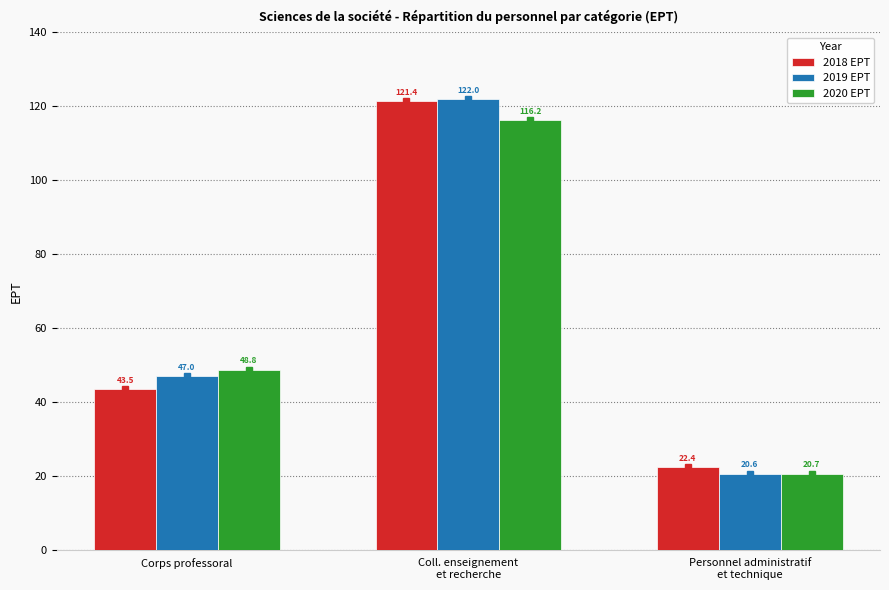

What is the label of the 2nd bar from the right?

Coll. enseignement
et recherche